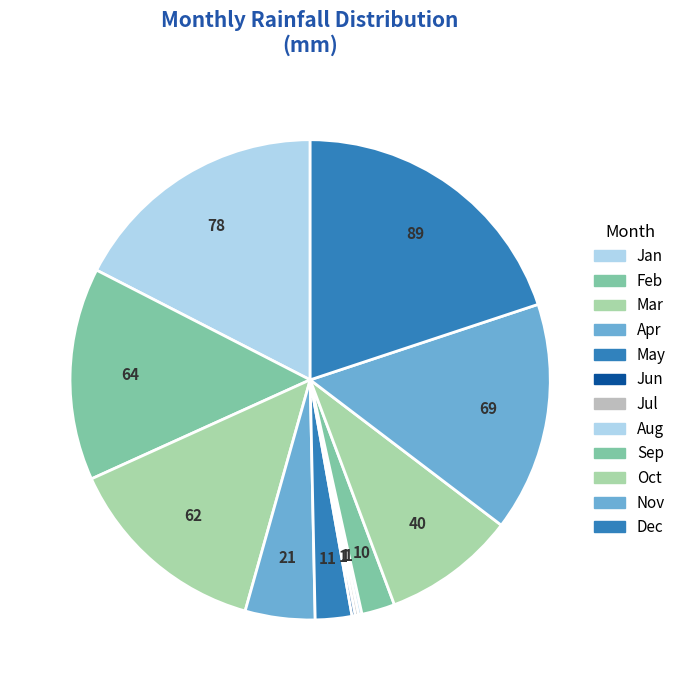

True or false: Feb accounts for 14% of the total.

True